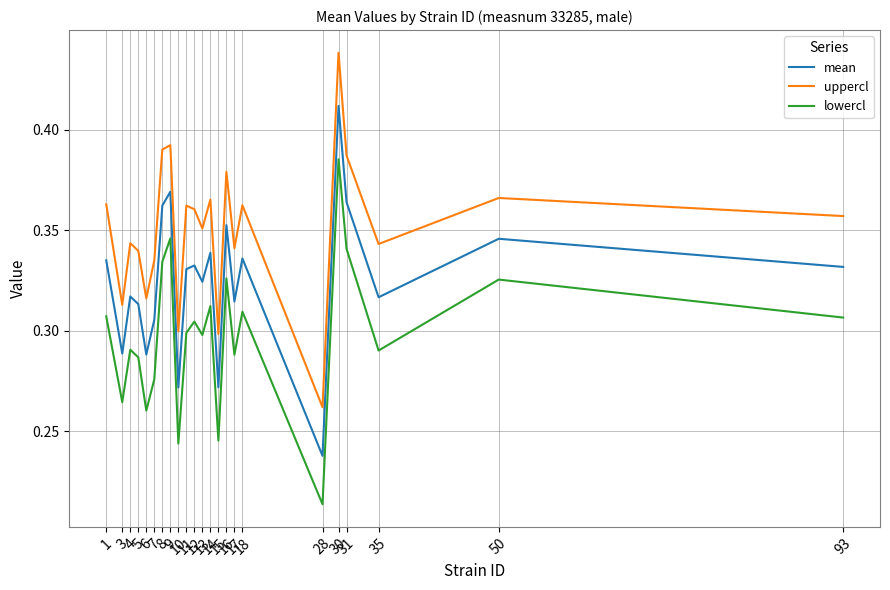

List the series in order of their overall mean, lowest first.

lowercl, mean, uppercl